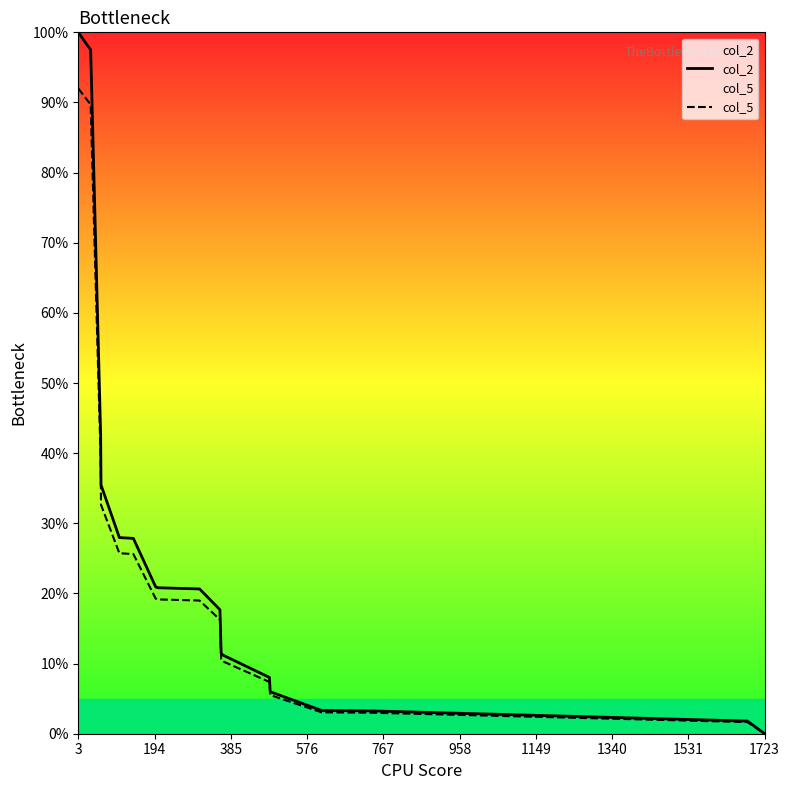

Which series has the widest spread of values?

col_2